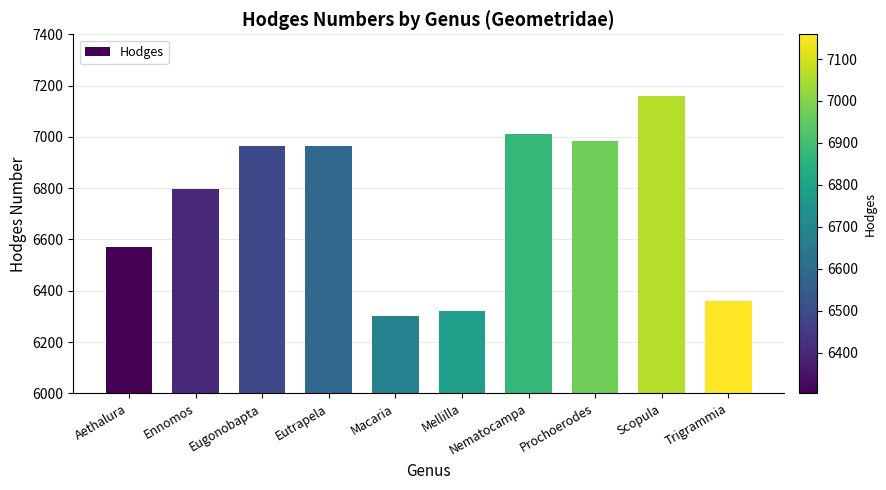

What is the average value?

6744